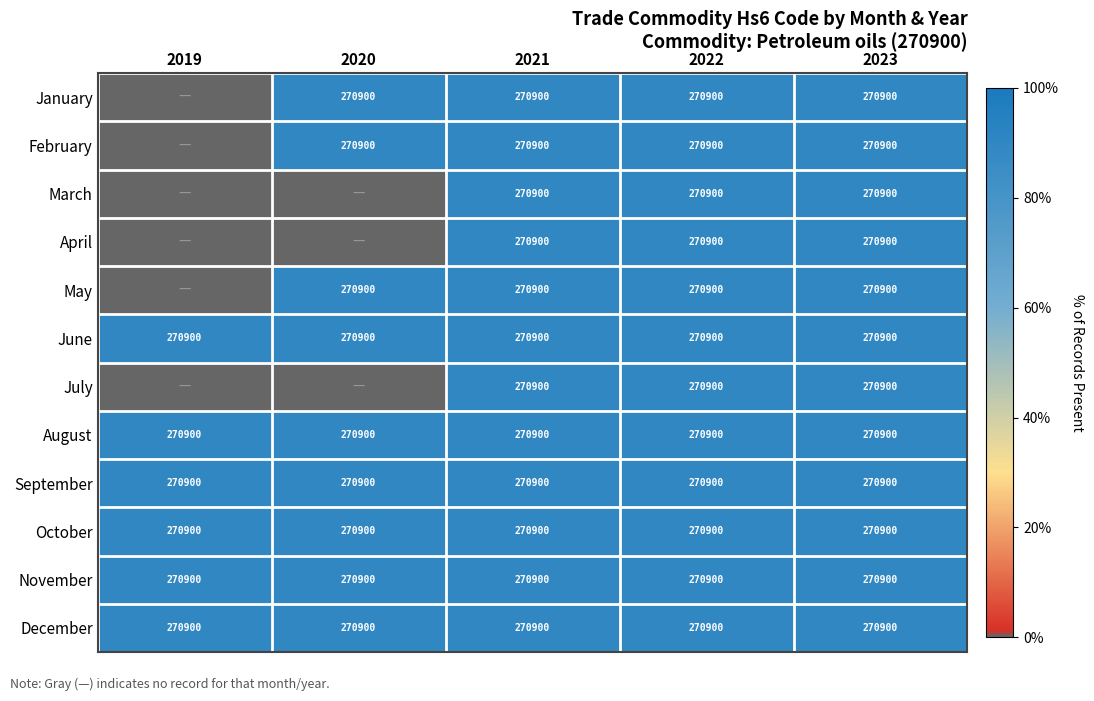

Which label corresponds to the smallest value in the chart?

2019